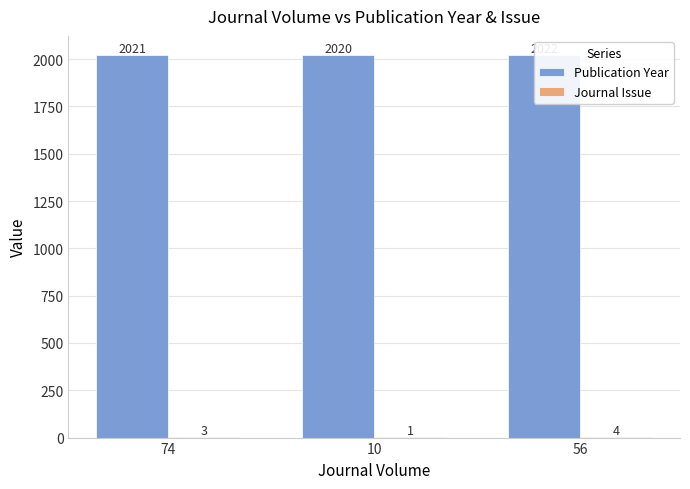

How many values in the Publication Year series exceed 2021?

1